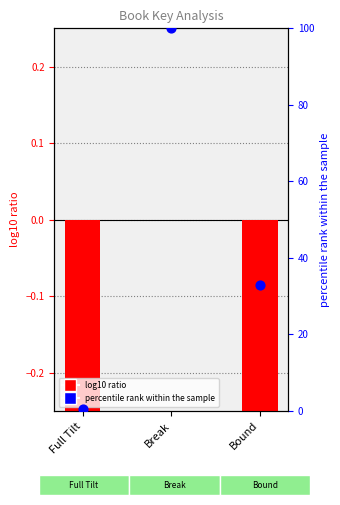

Is the value of percentile rank within the sample at Bound greater than the value of log10 ratio at Break?

Yes